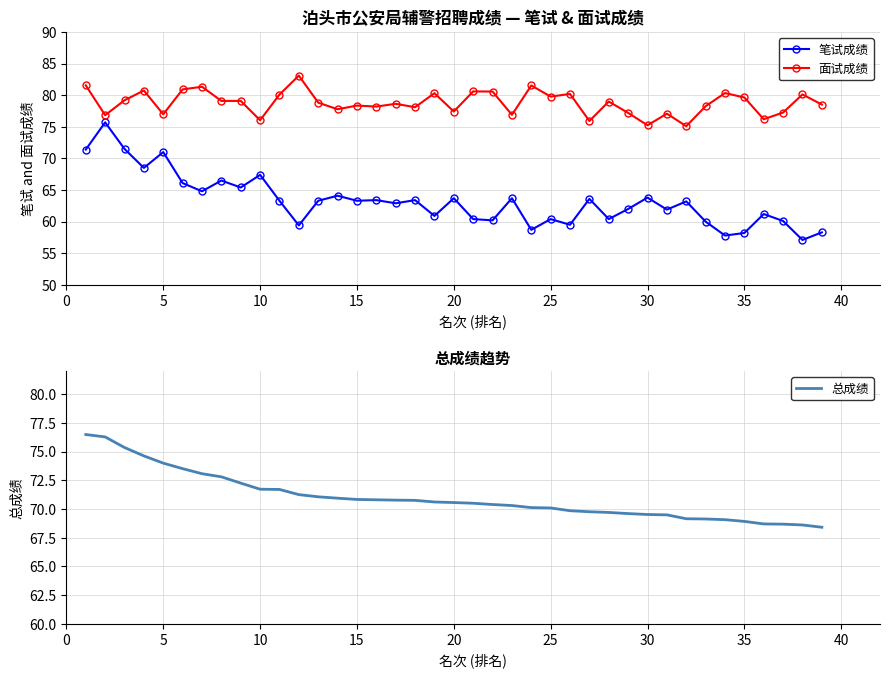

True or false: 总成绩 and 笔试成绩 intersect in this chart.

False